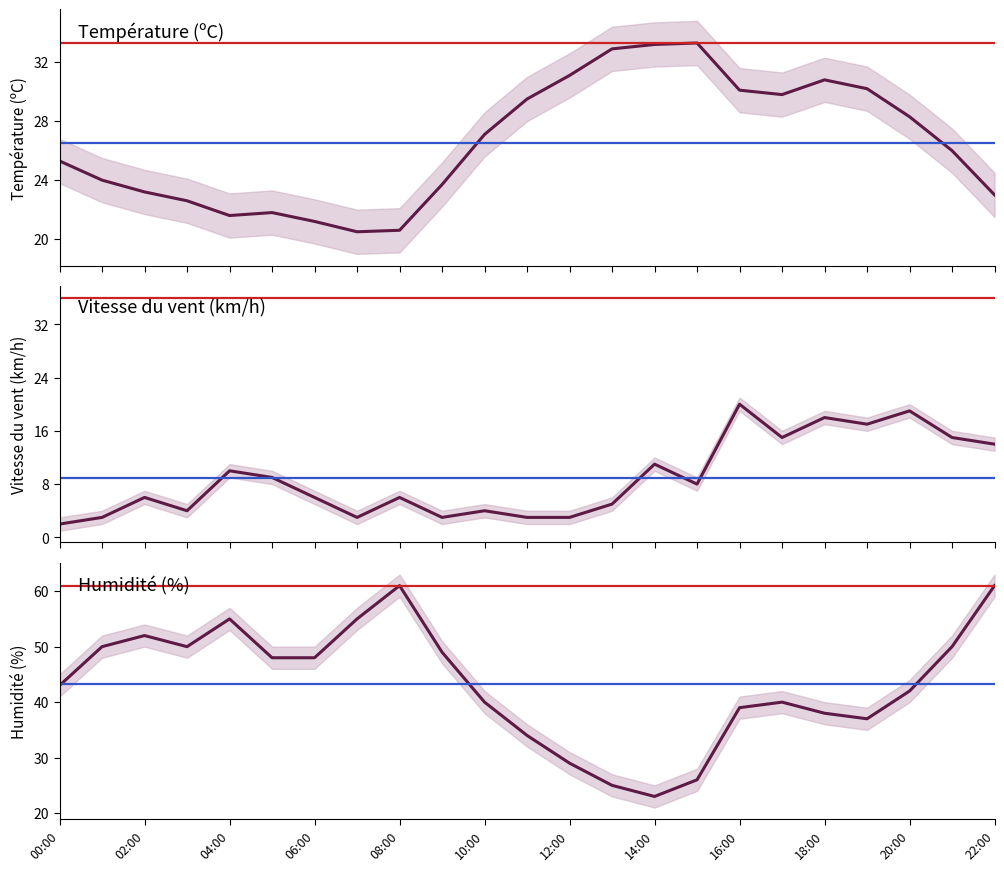

What is the value of the Température (ºC) point at the 11th from the left?

27.1